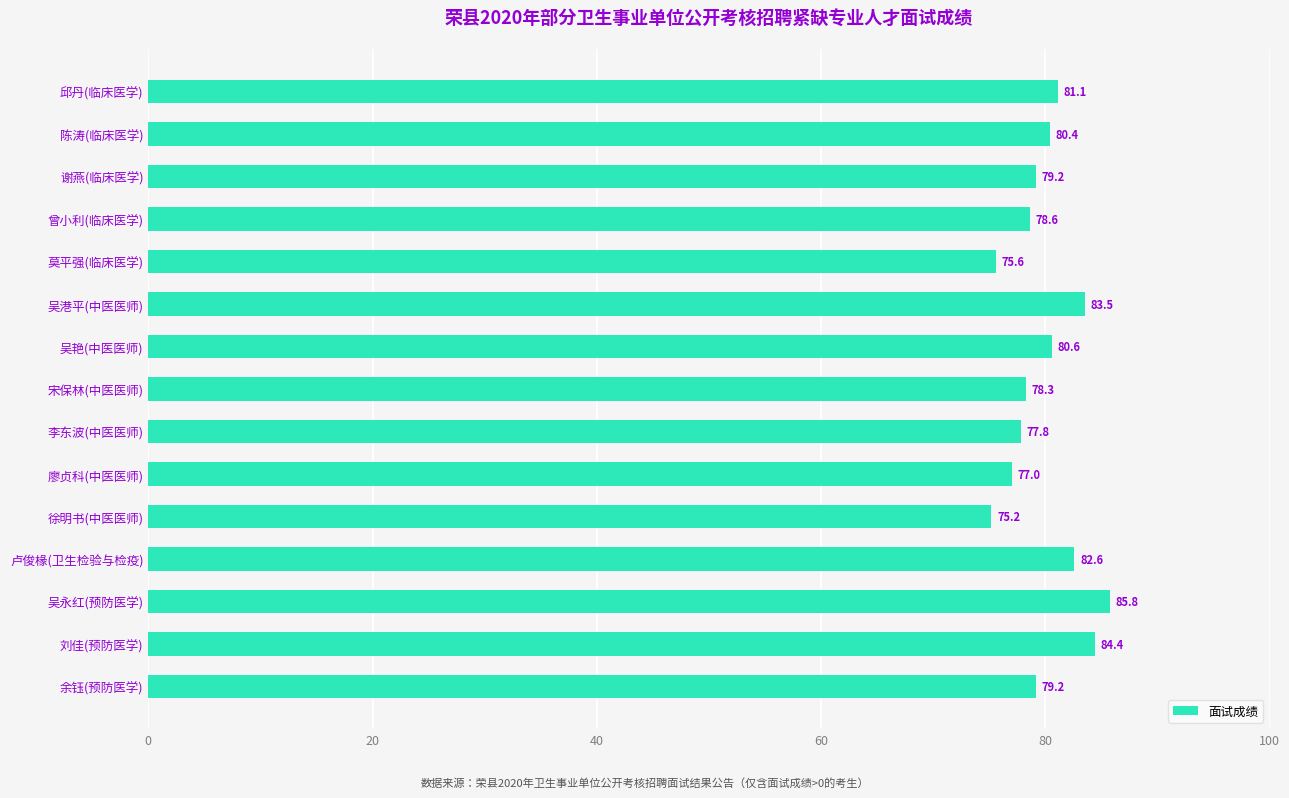

What is the sum of all values?

1199.3